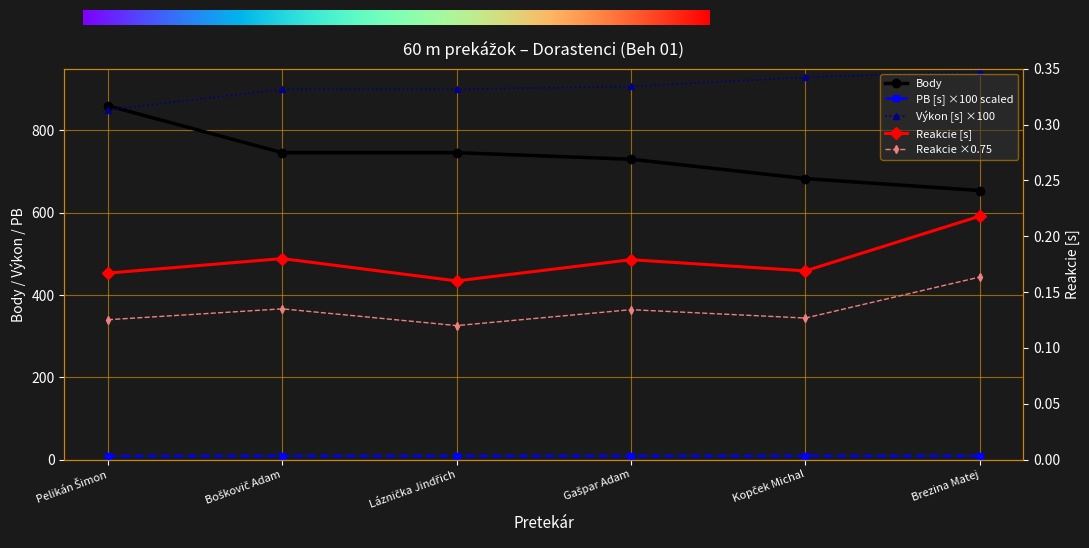

True or false: PB and Výkon cross at least once.

False